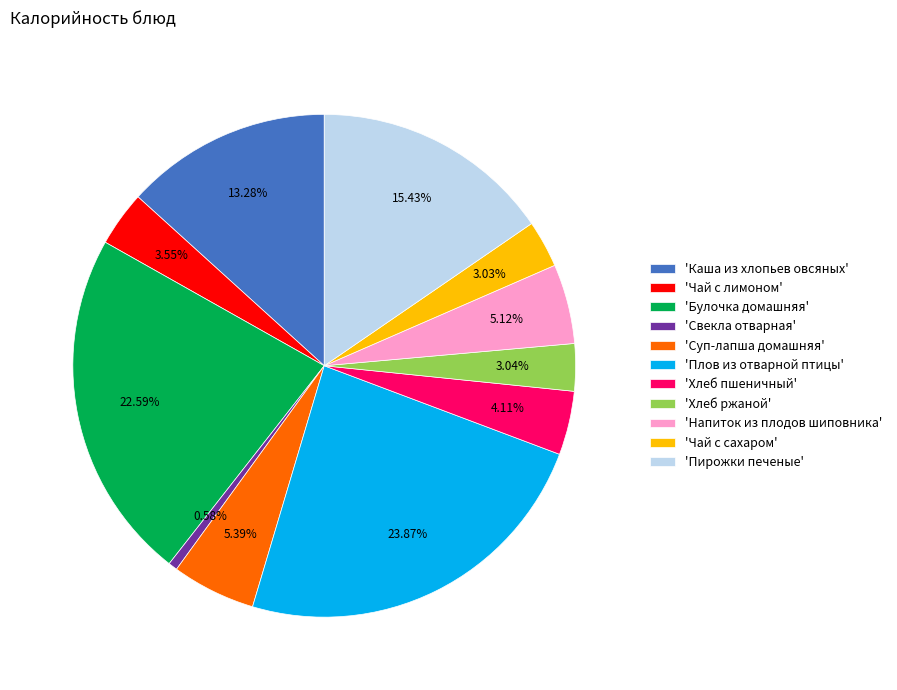

Does 'Хлеб ржаной' represent more than half of the total?

No